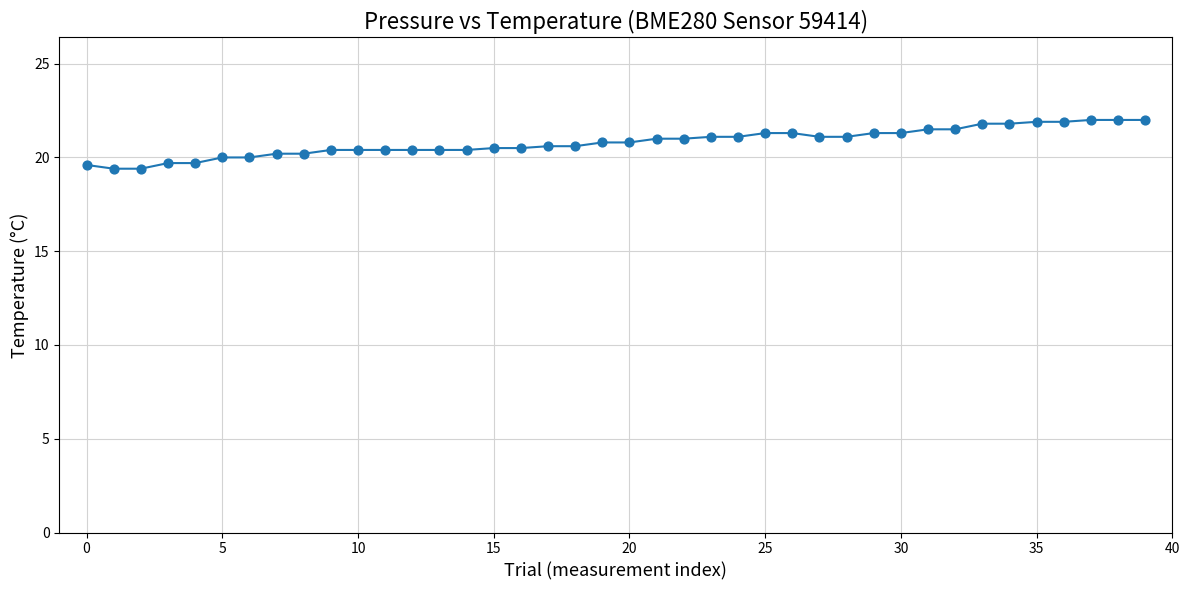

What is the smallest value displayed?

19.4